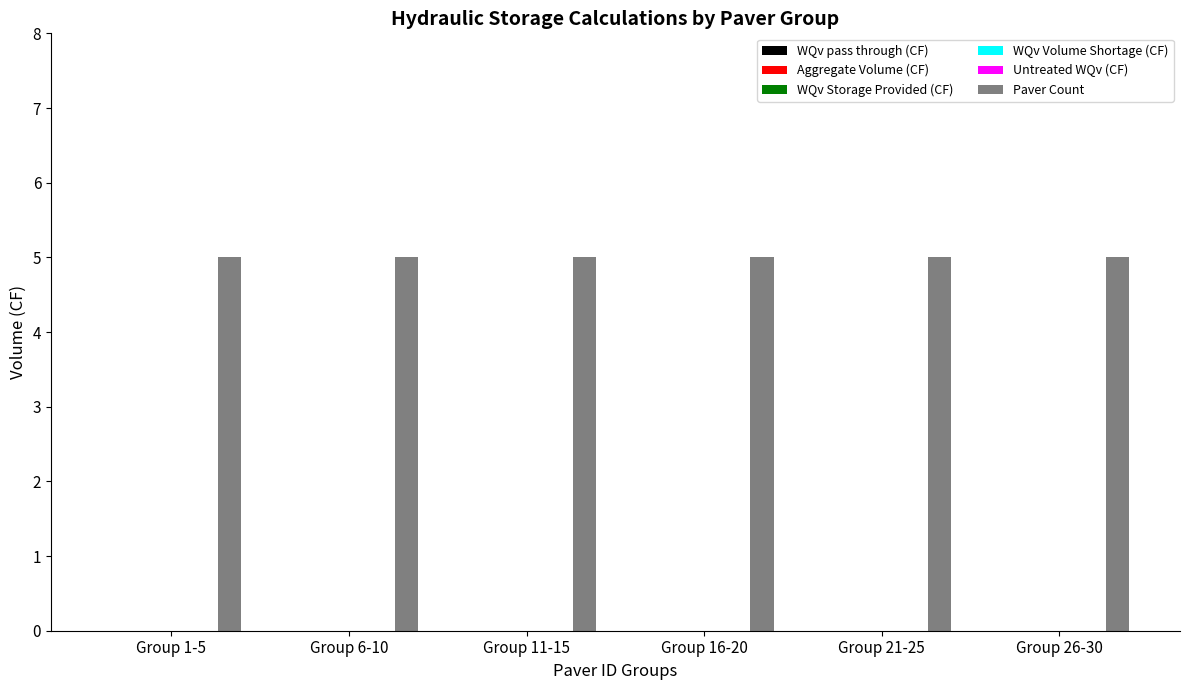

List the series in order of their peak value, highest first.

Paver Count, WQv pass through (CF), Aggregate Volume (CF), WQv Storage Provided (CF), WQv Volume Shortage (CF), Untreated WQv (CF)